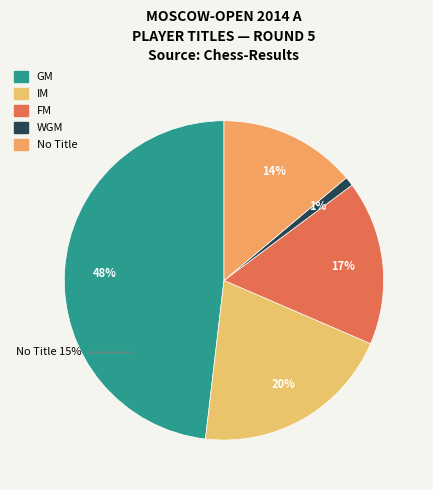

What is the ratio of the value at IM to the value at GM?

0.4